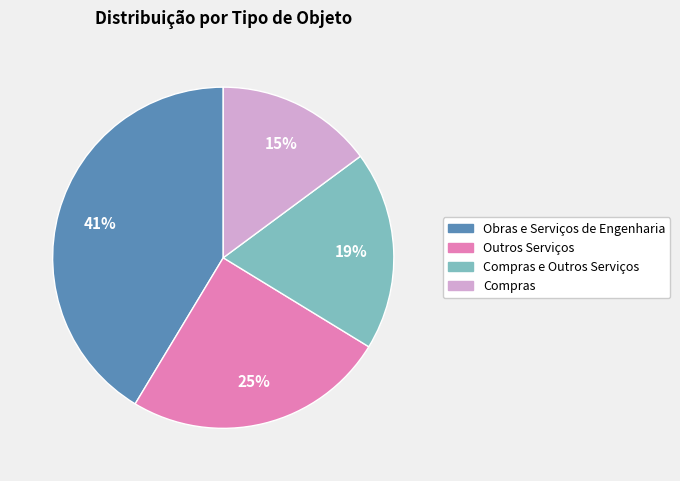

Does any single category account for the majority?

No